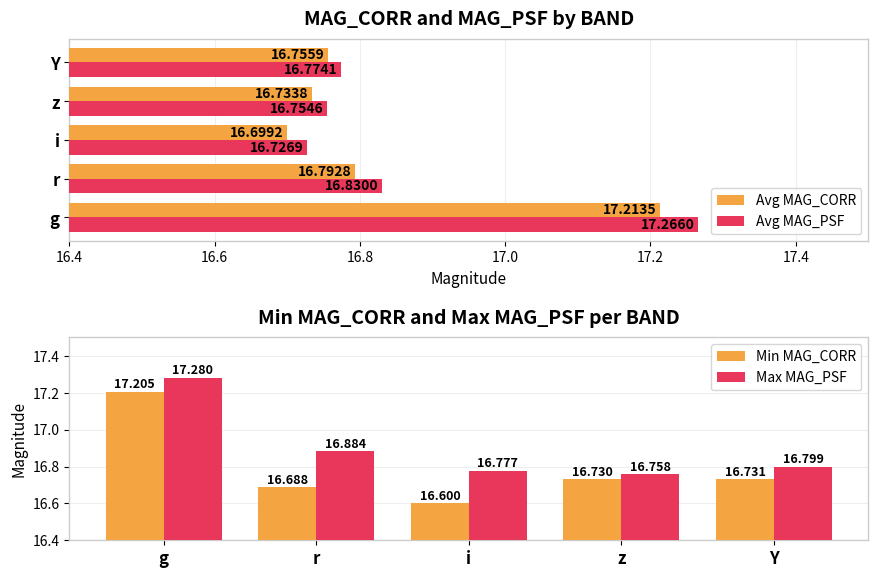

What is the difference between the second highest and minimum values in the Min MAG_CORR series?

0.1